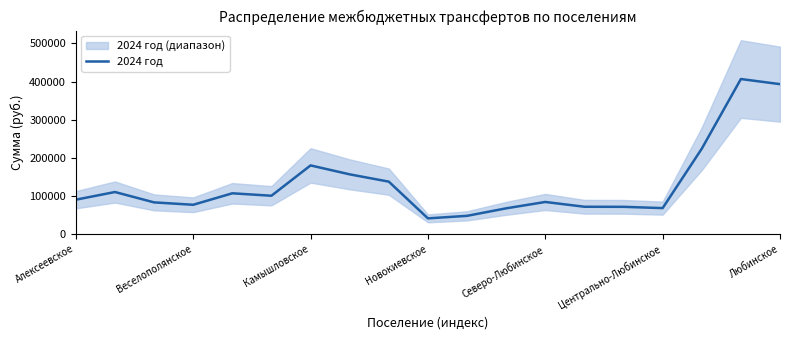

What is the minimum value for 2024 год?

41436.3